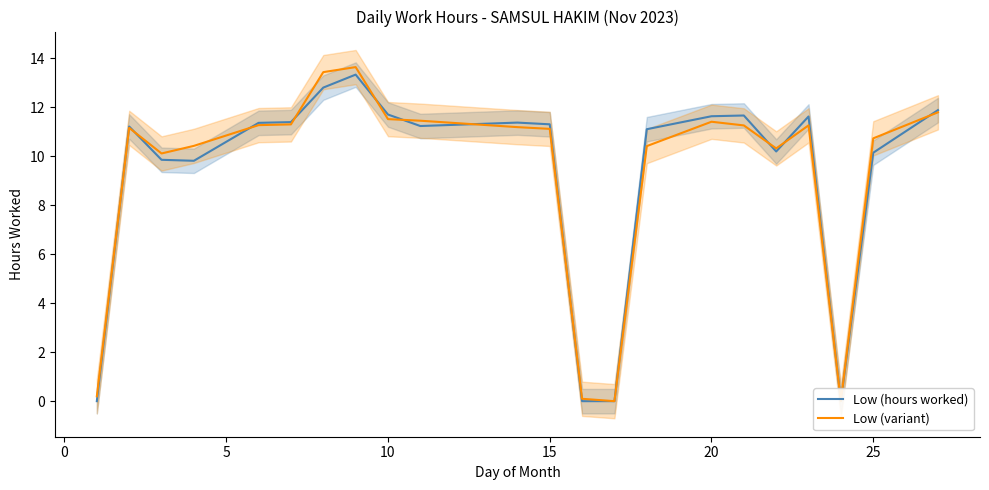

How many interior local peaks does the Low (variant) series have?

4